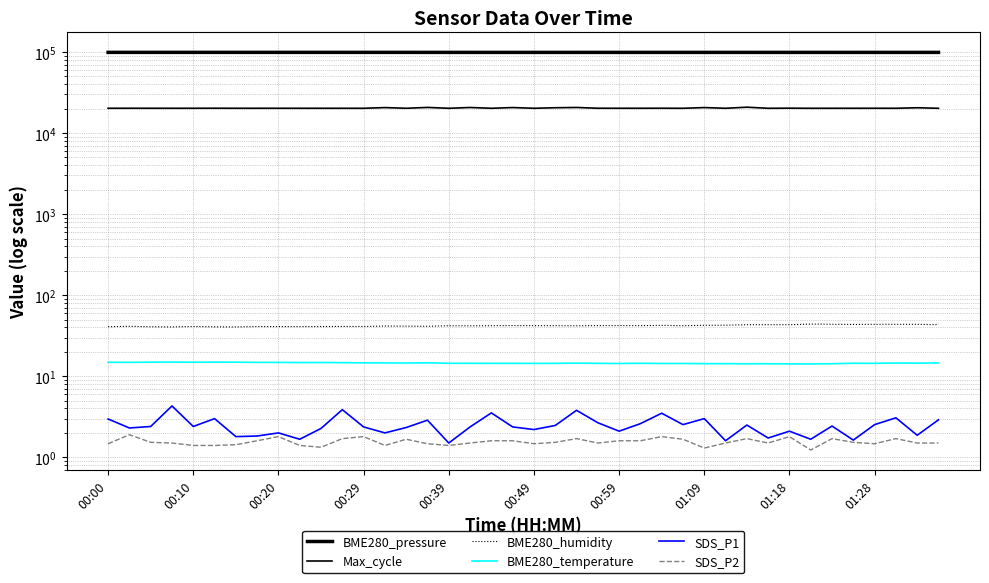

How many lines are shown in the chart?

6